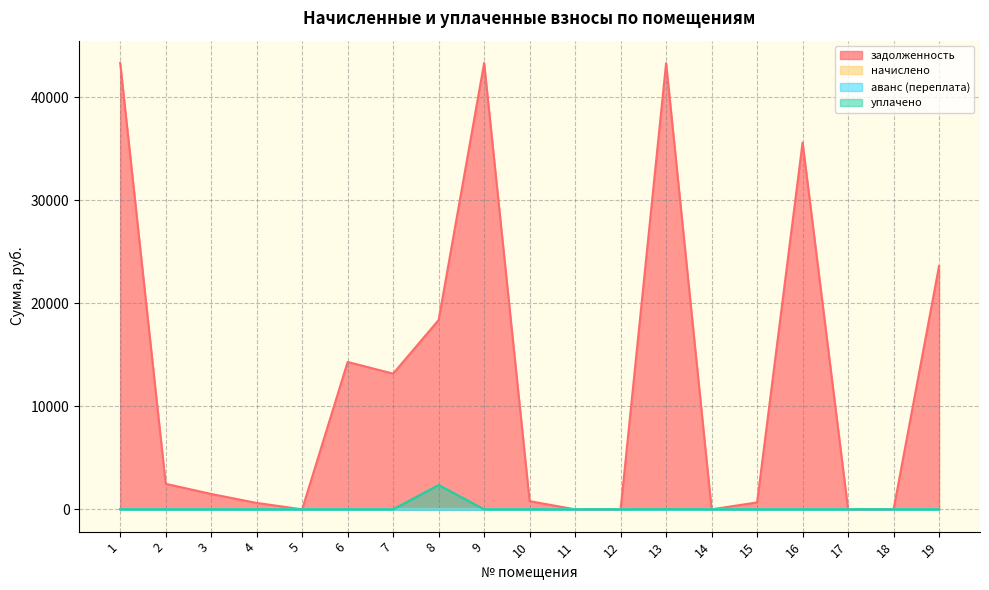

At 1, list the series in order from smallest to largest.

аванс (переплата), уплачено, задолженность